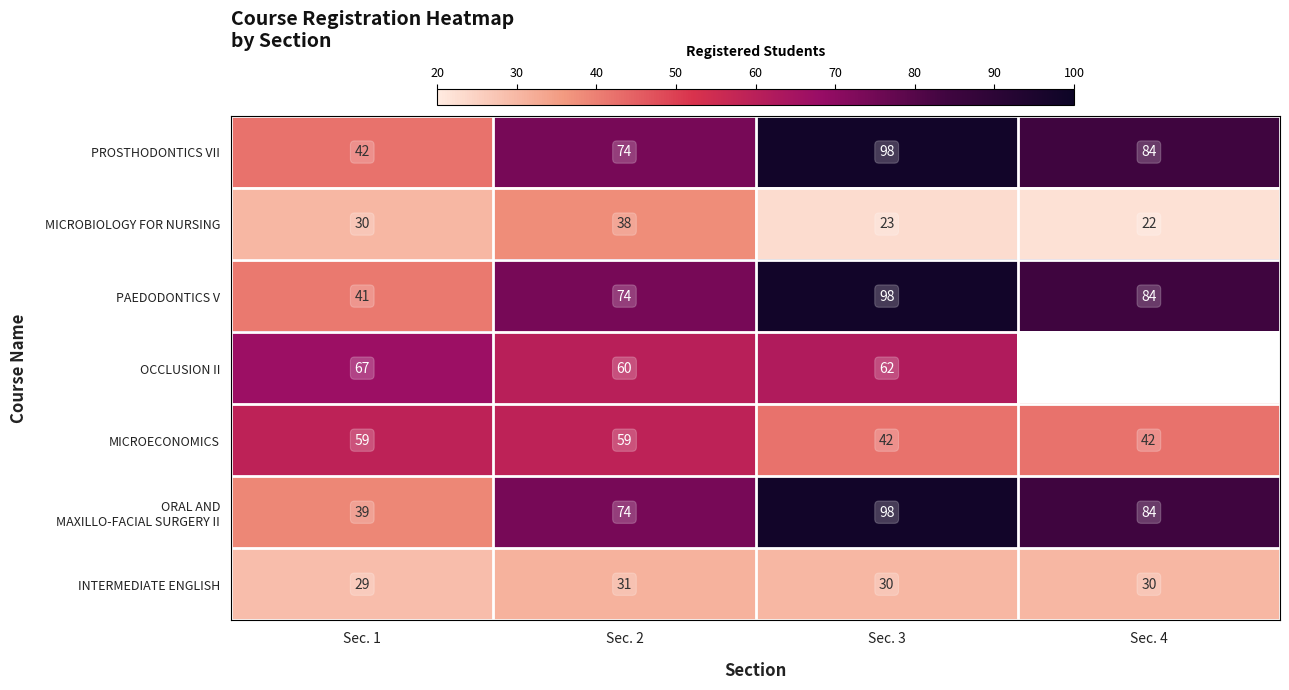

At which label does MICROBIOLOGY FOR NURSING reach its peak?

Sec. 2